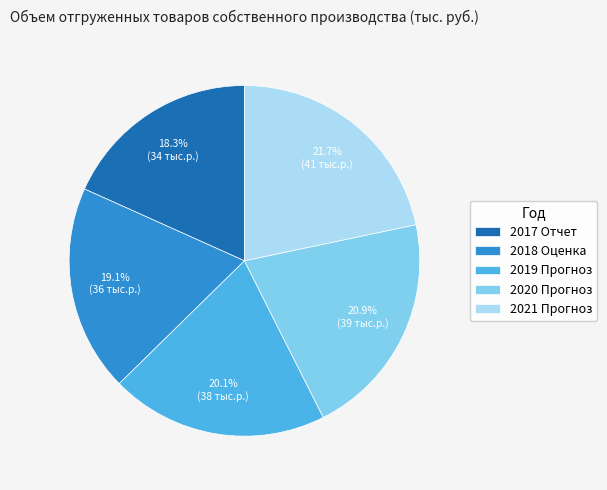

To the nearest percent, what is the difference between the 2021 Прогноз and 2018 Оценка slice percentages?

3%